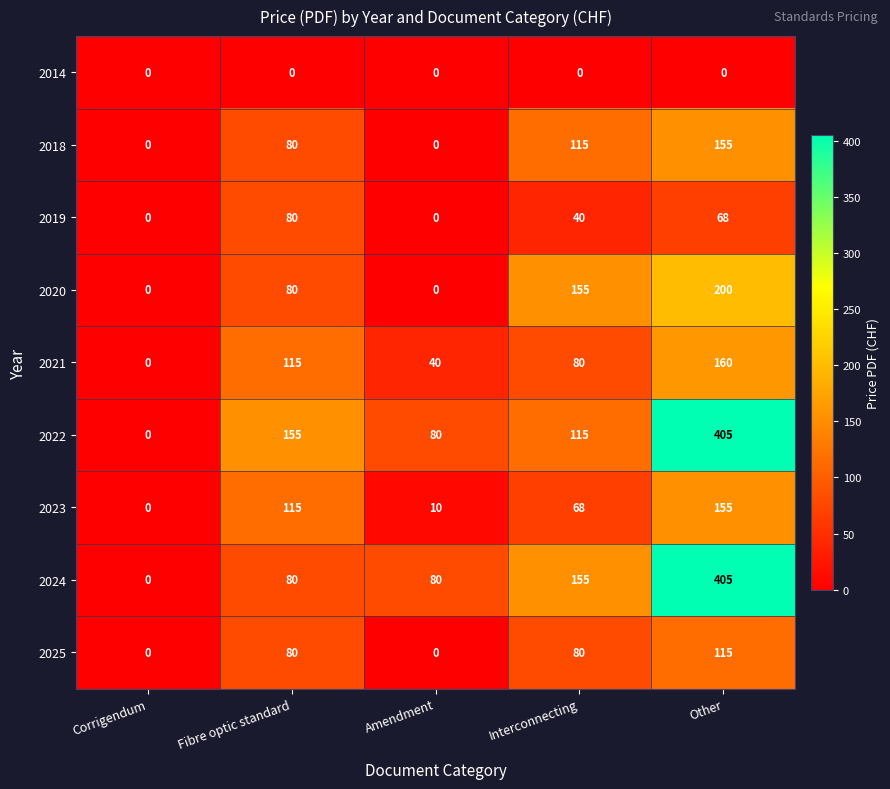

What is the total value across all series at Other?

1663